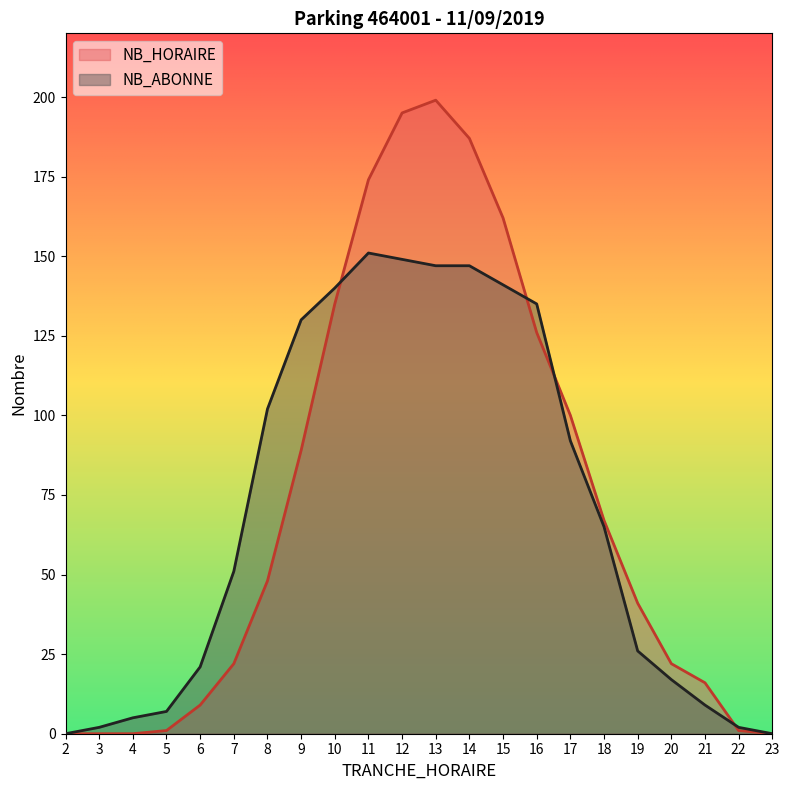

At which category does NB_HORAIRE reach its first local peak?

13